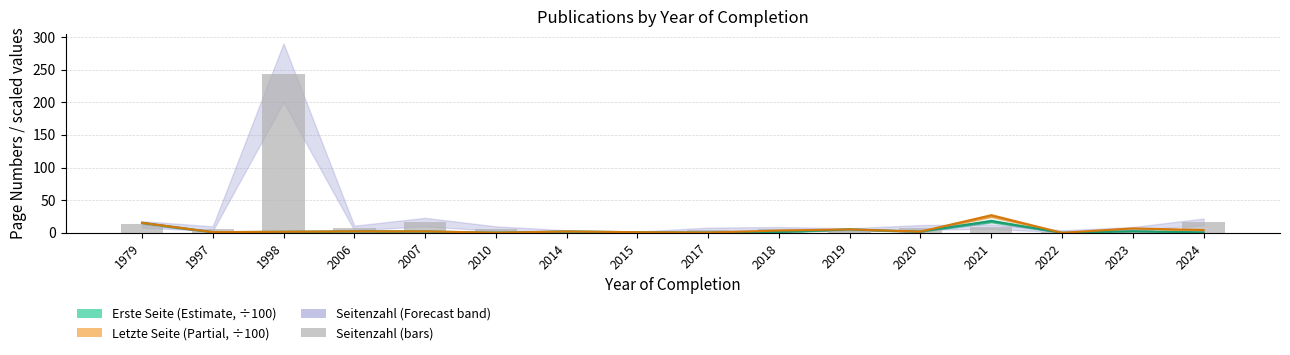

What is the value of the Letzte Seite (scaled ÷100) bar at the 4th from the left?

2.4